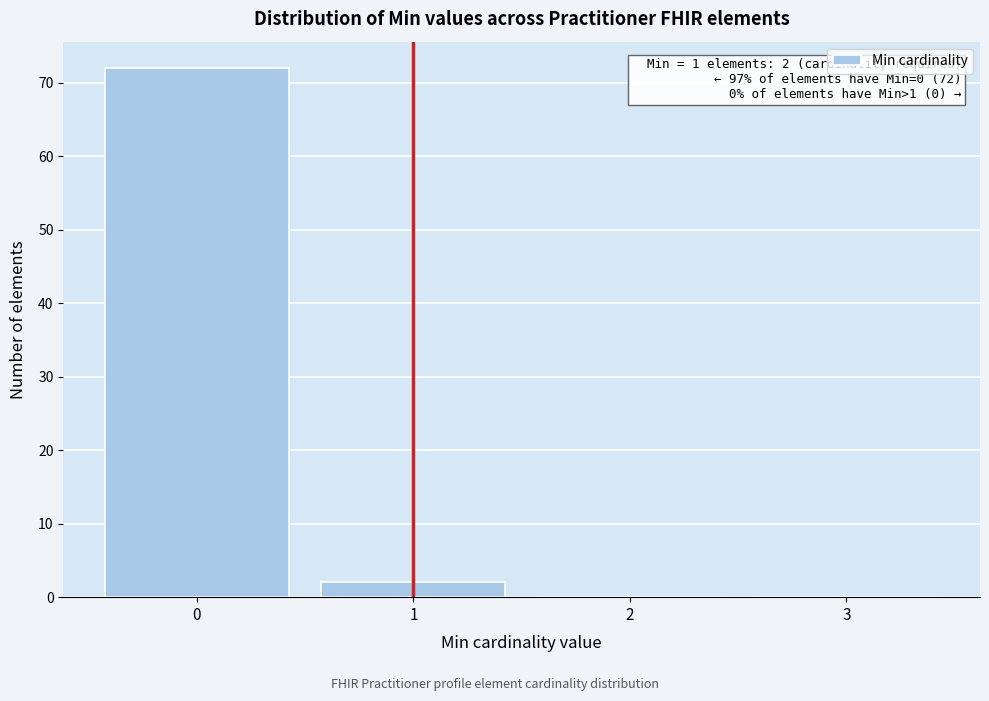

Which range on the x-axis has the tallest bar?

-0.5 to 0.5